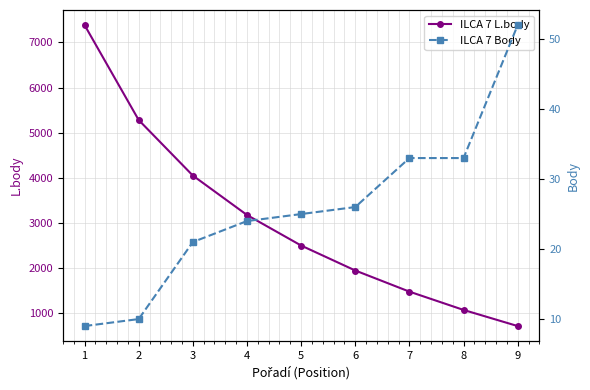

The value of ILCA 7 Body at 5 is 25. True or false?

True